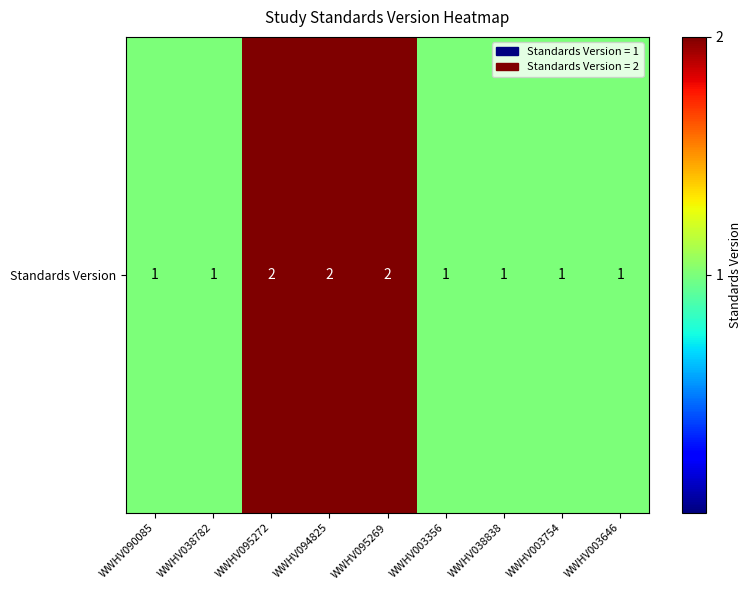

What is the sum of the values at WWHV003754 and WWHV003646?

2